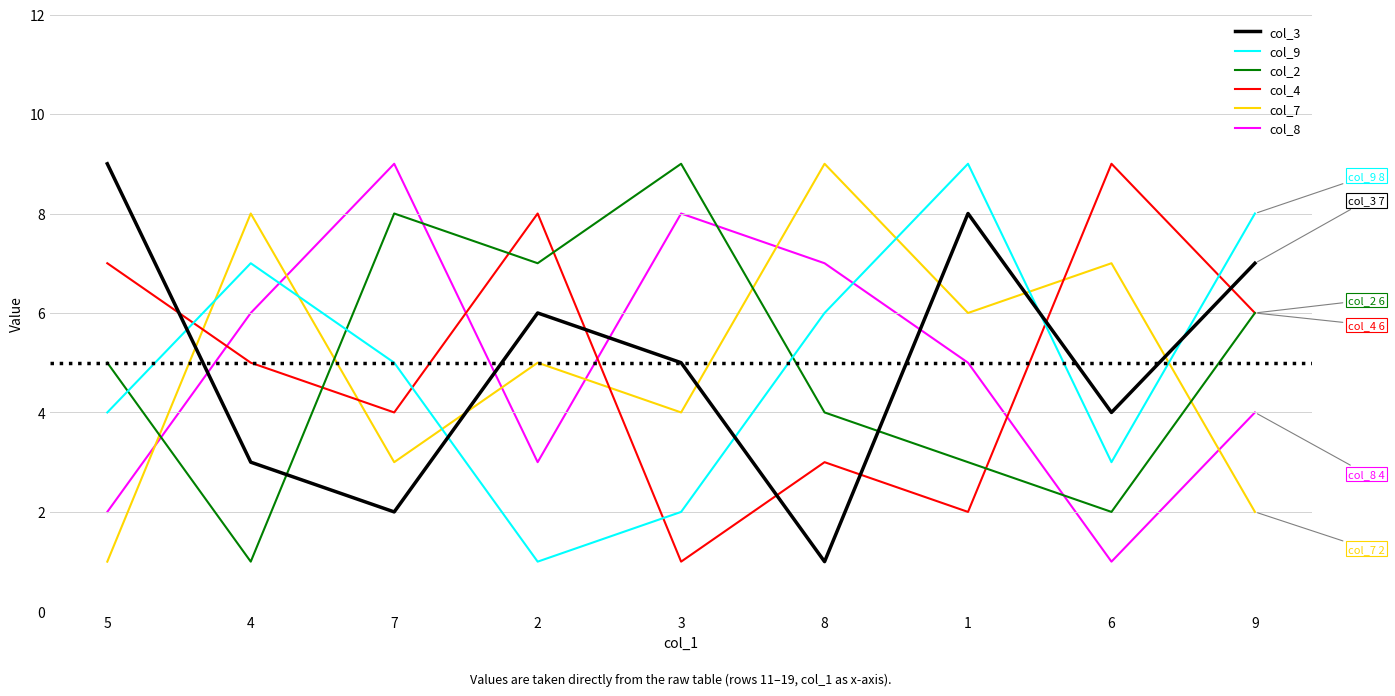

How many categories are shown in the chart?

9